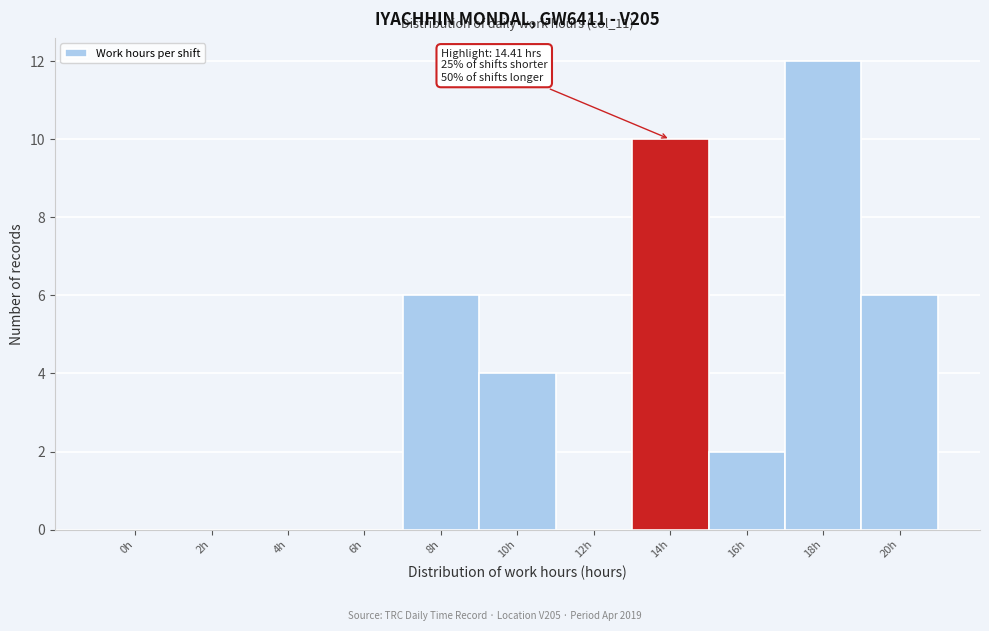

Reading left to right, transcribe all the data shown in this chart.

0h=0	2h=0	4h=0	6h=0	8h=6	10h=4	12h=0	14h=10	16h=2	18h=12	20h=6